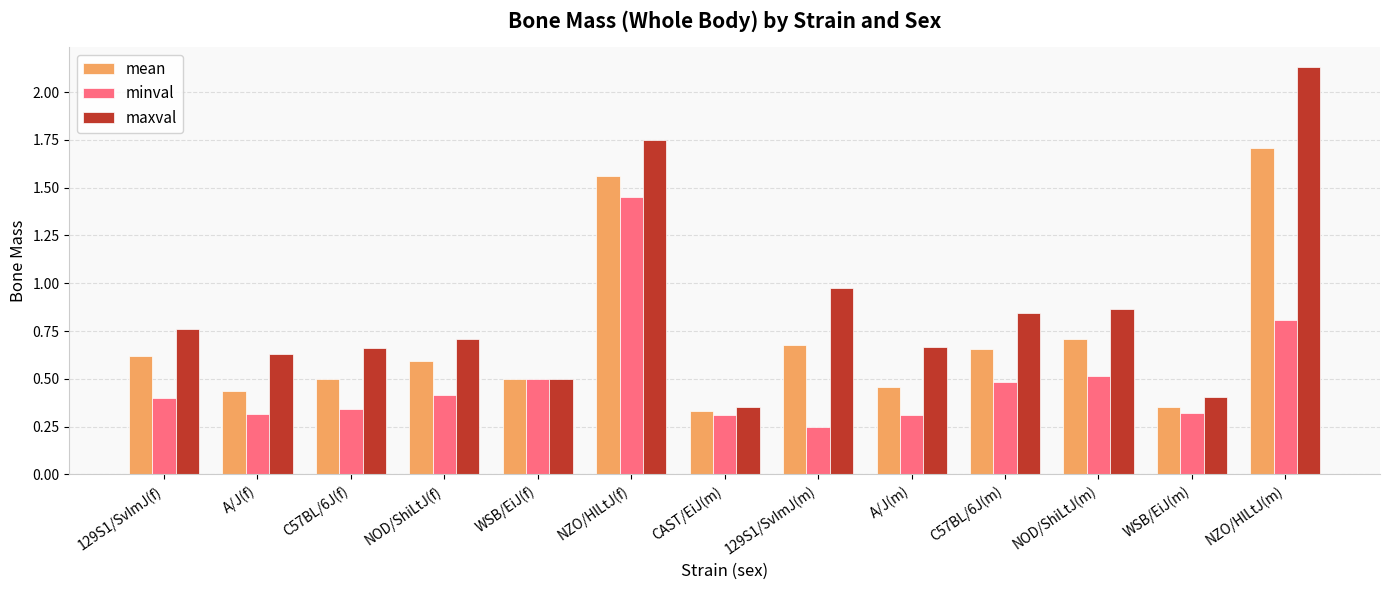

How many bars are there in each group?

3